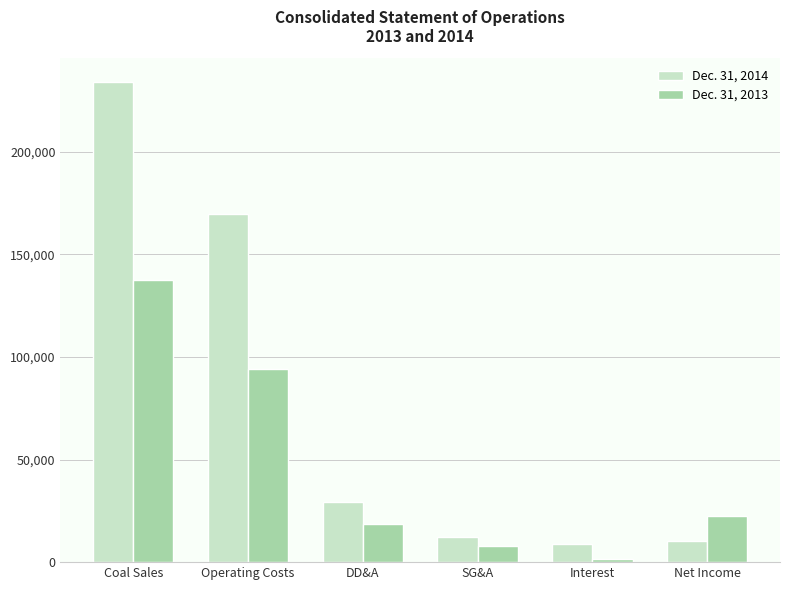

What is the difference between the highest and lowest values at DD&A?

10677